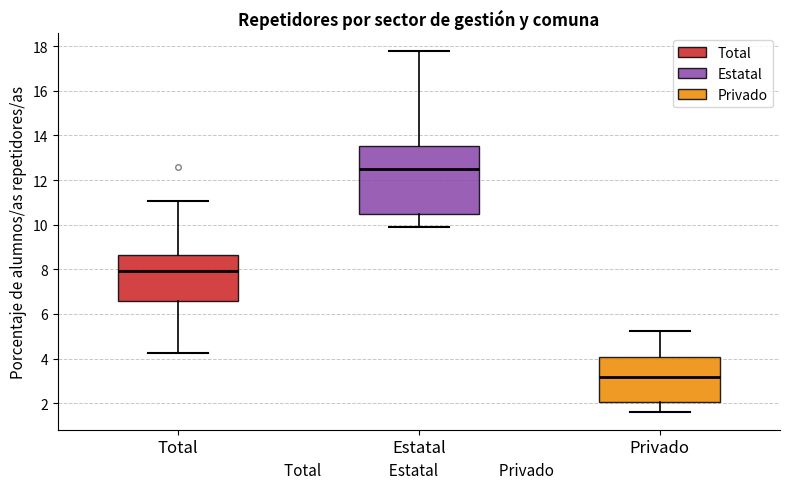

Reading left to right, transcribe this box plot: for each box, give where its median line is, the range the box spans, and where its two whiskers end, as read against the y-axis. The values are not printed on the chart, so give them approximately, as read against the axis.

Total: median 8.0, box 6.6 to 8.6, whiskers 4.2 to 11.0
Estatal: median 12.4, box 10.4 to 13.6, whiskers 10.0 to 17.8
Privado: median 3.2, box 2.0 to 4.0, whiskers 1.6 to 5.2